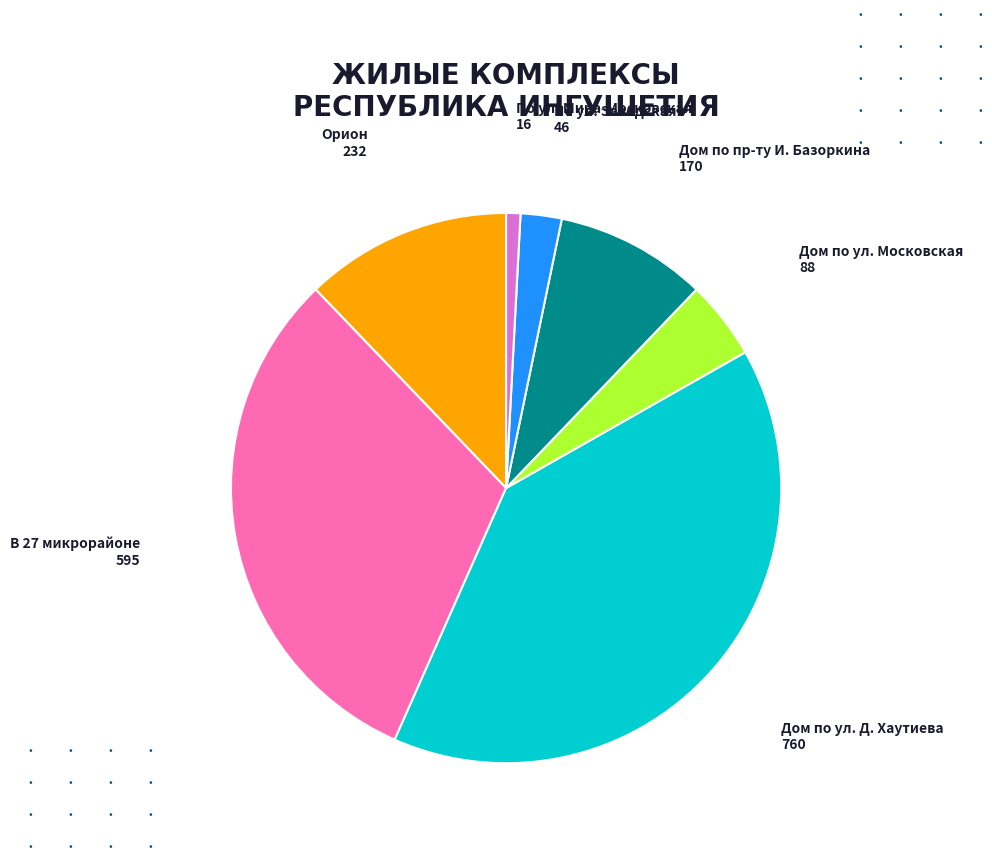

Rank the categories by value from lowest to highest.

По ул. Мира-Московская, По ул. Заводская, Дом по ул. Московская, Дом по пр-ту И. Базоркина, Орион, В 27 микрорайоне, Дом по ул. Д. Хаутиева